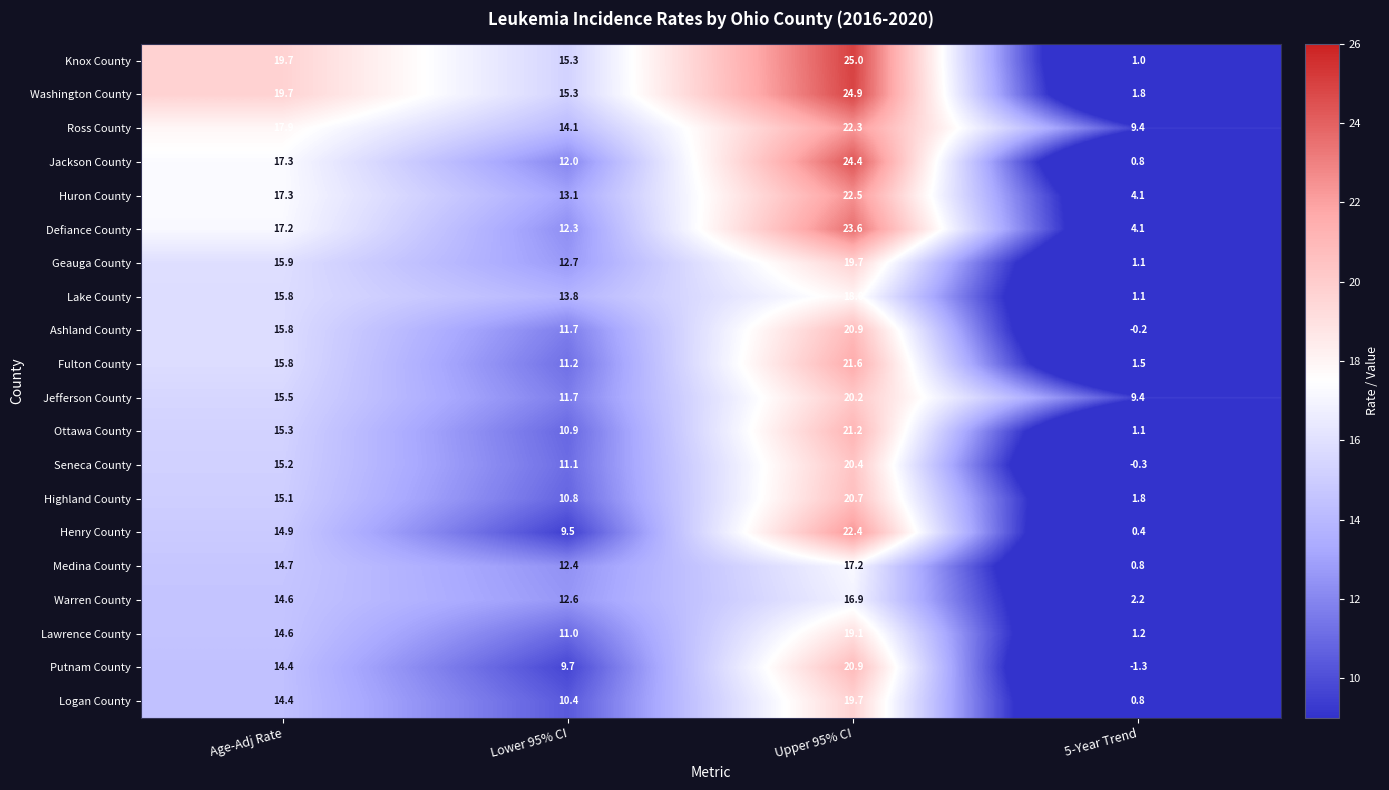

Which series has the largest range (max minus min)?

Knox County